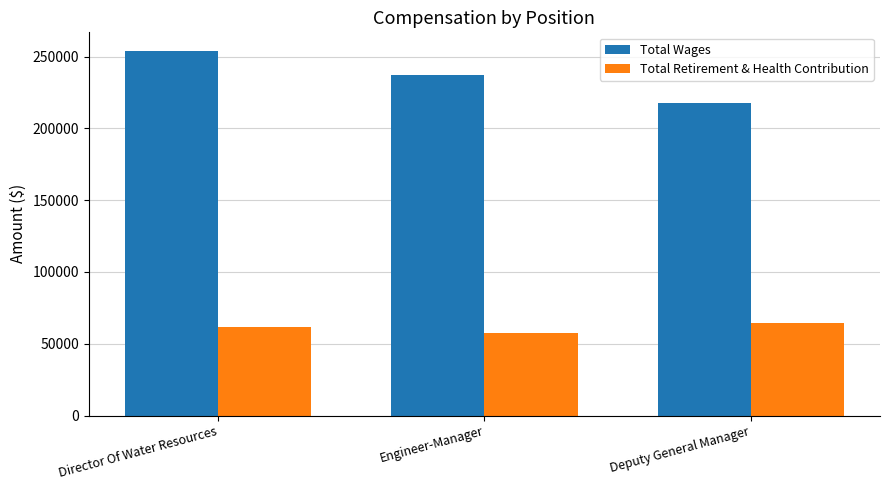

What is the label of the 1st bar from the right?

Deputy General Manager